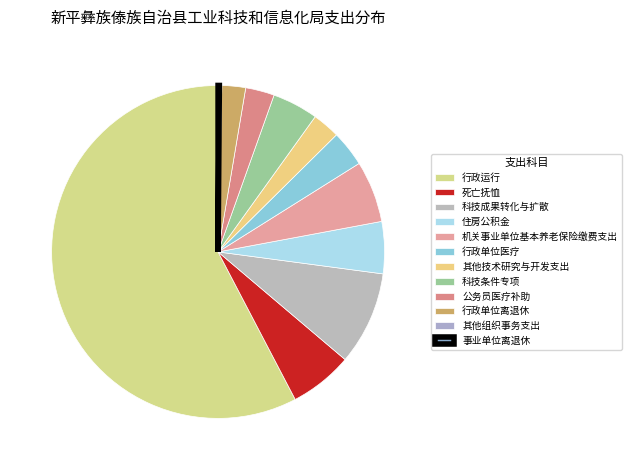

To the nearest percent, what is the difference between the largest and smallest slice percentages?

58%